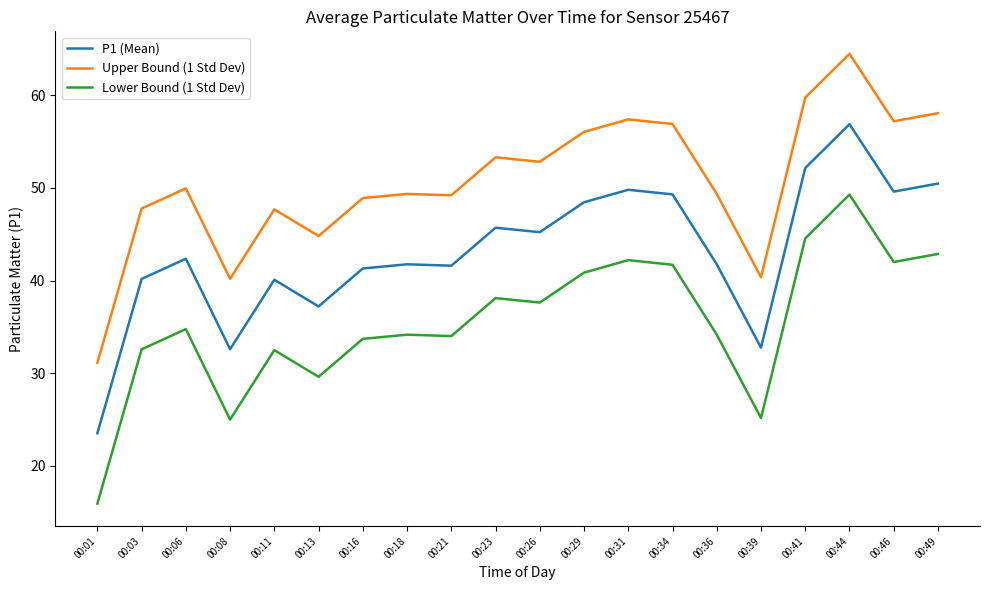

True or false: Lower Bound (1 Std Dev) has a value of 63.0 at 00:41.

False